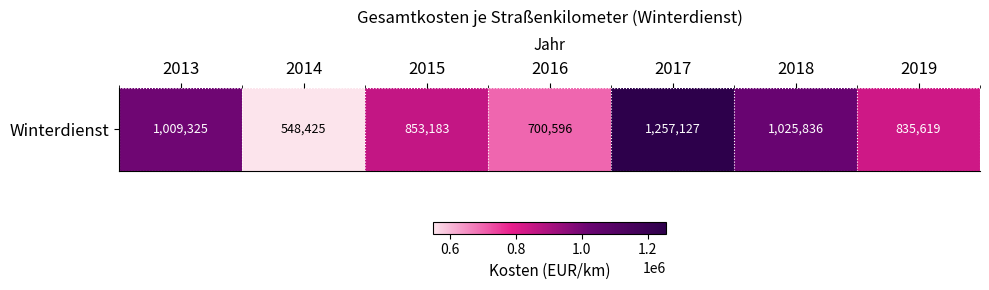

Approximately how many times larger is the value at 2016 compared to 2014?

1.3